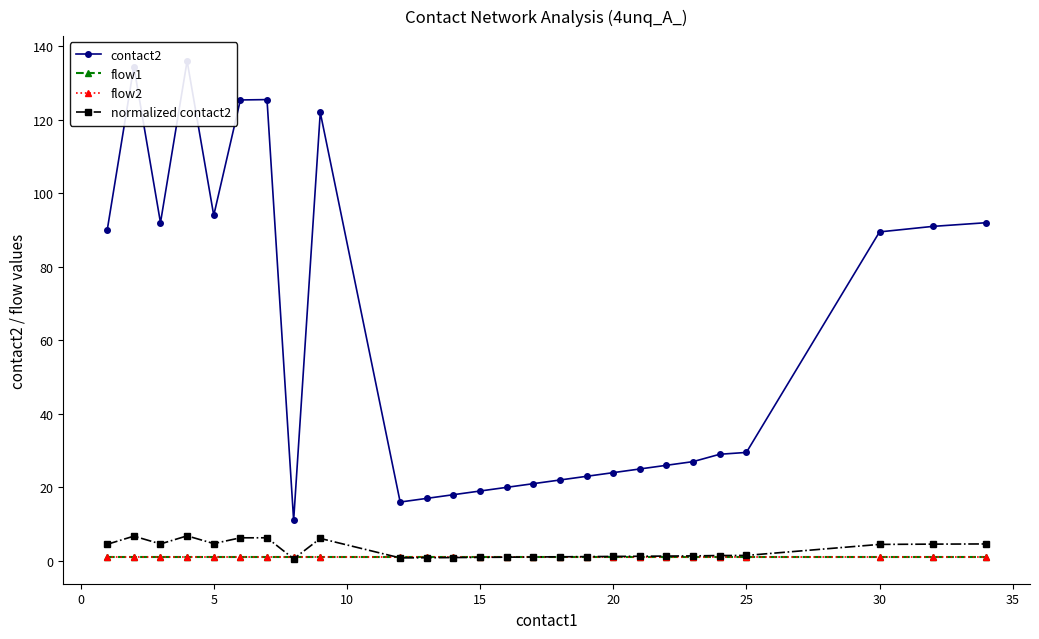

What is the greatest value displayed?

136.0